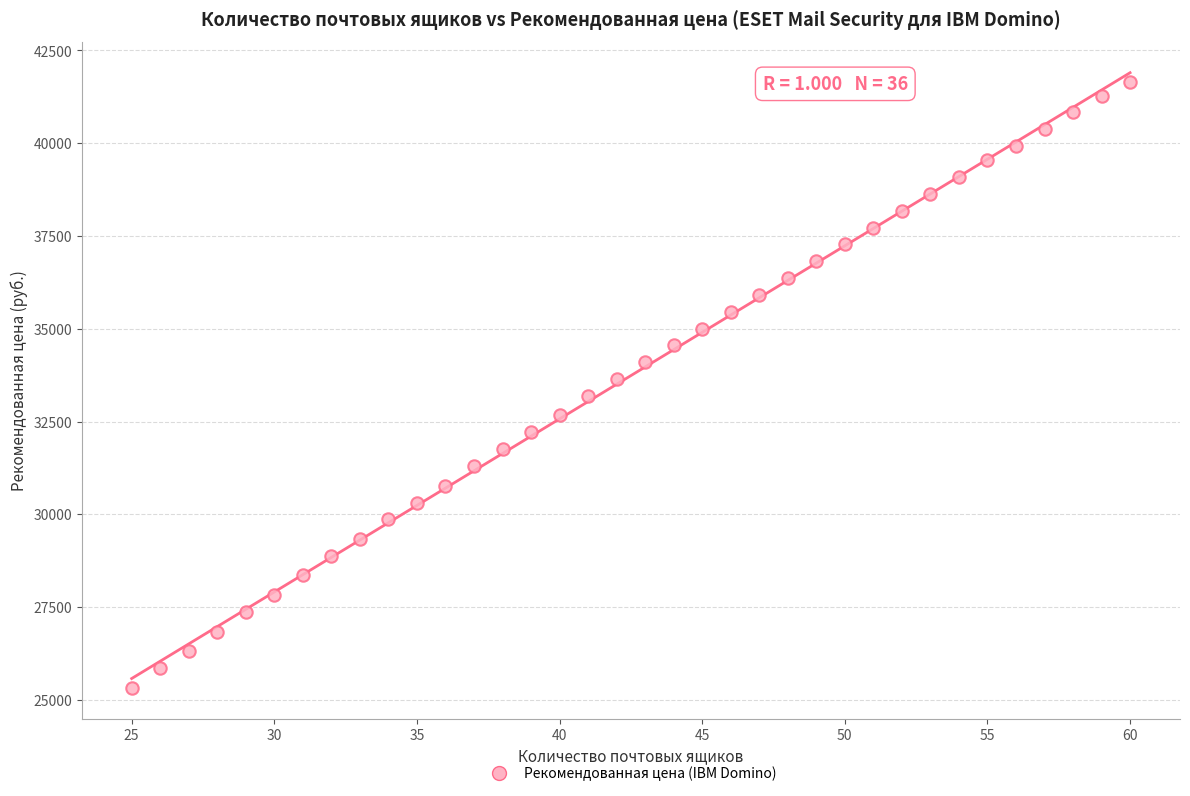

What is the range of Y values (max minus min)?

16332